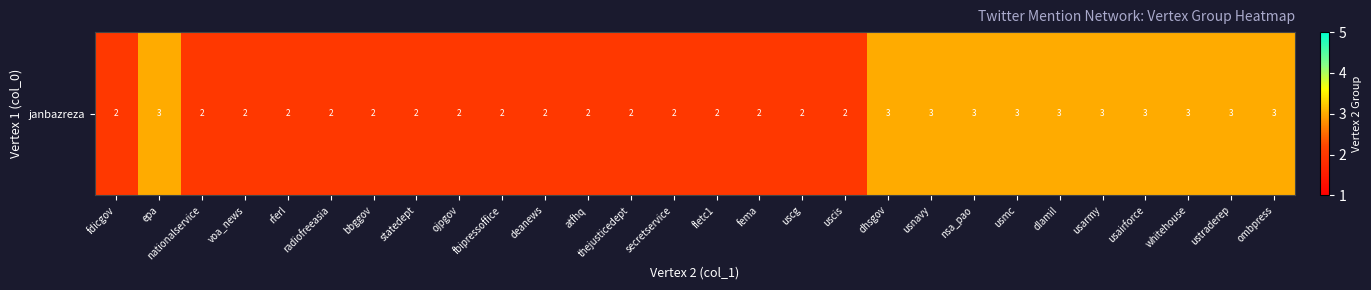

What is the difference between the maximum and minimum values?

1